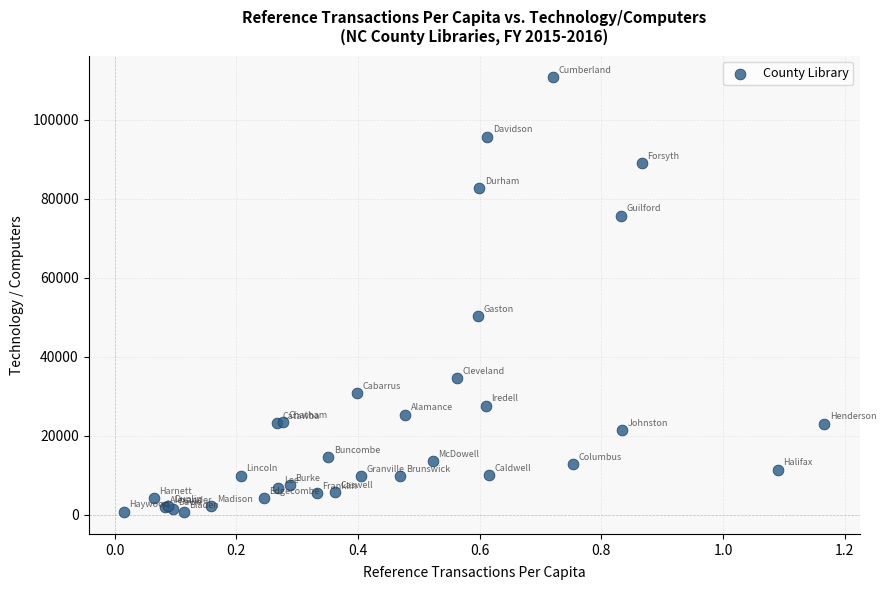

What Y value in the scatter plot is closest to 55719?

50388